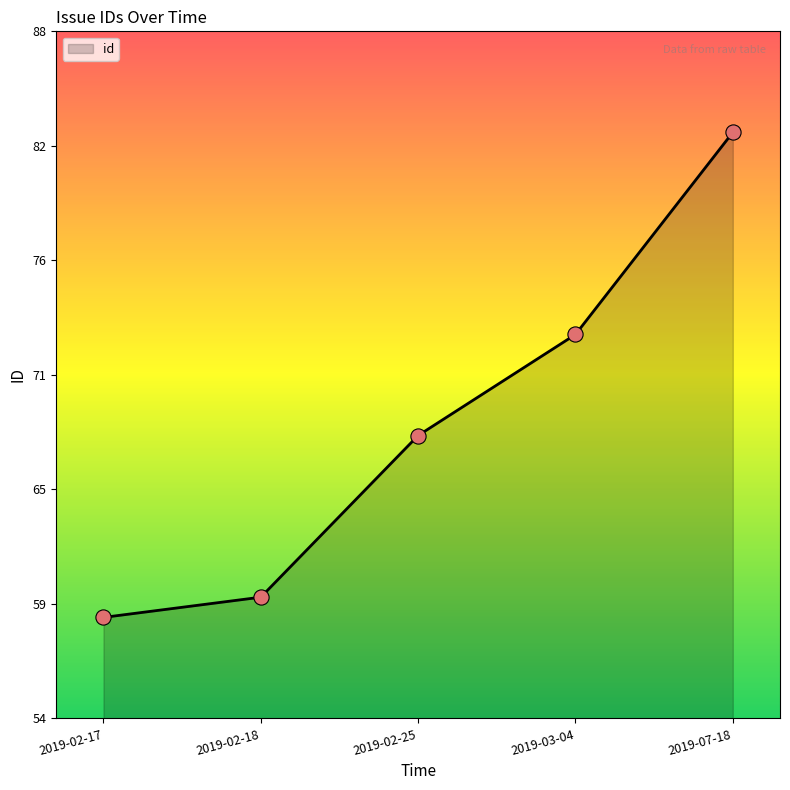

What is the ratio of the value at 2019-03-04 to the value at 2019-02-18?

1.2